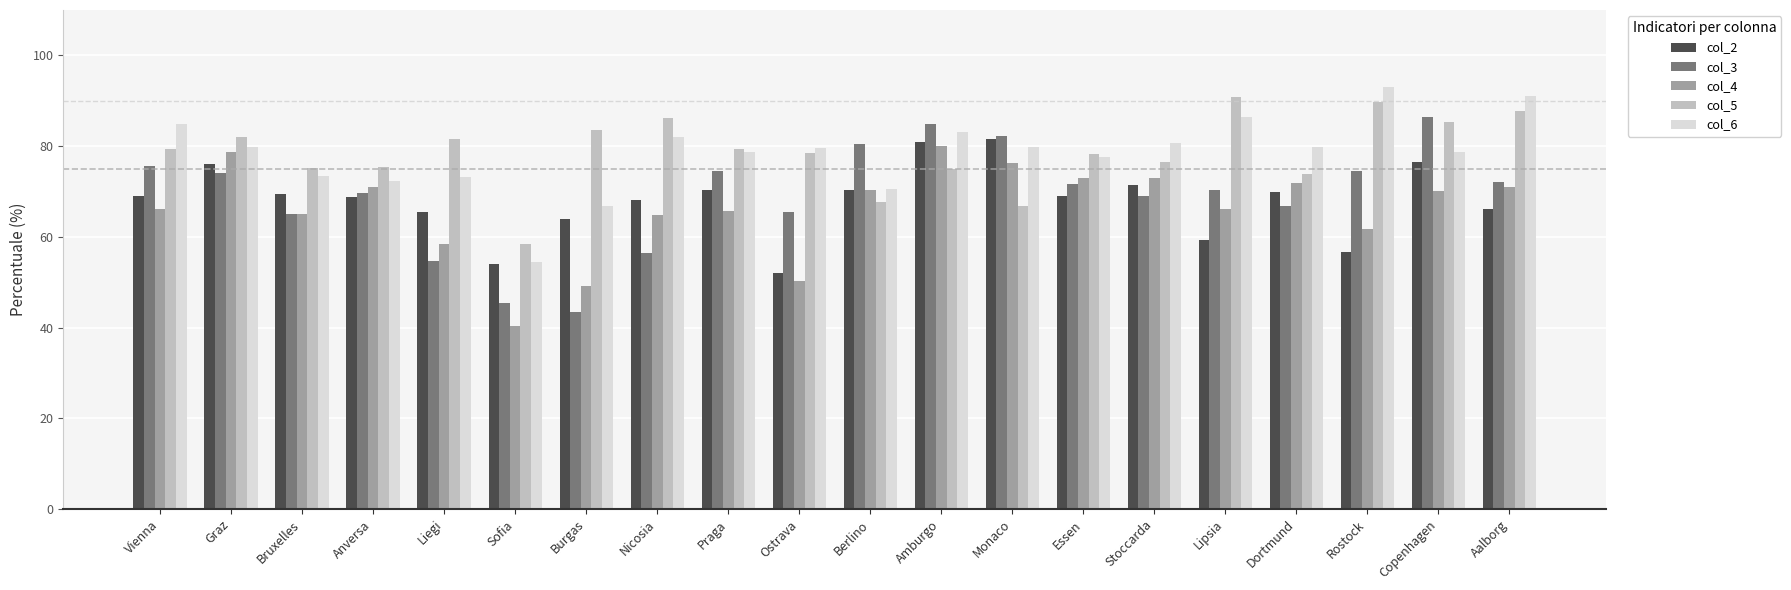

Where does the col_4 series first go above 70?

Graz